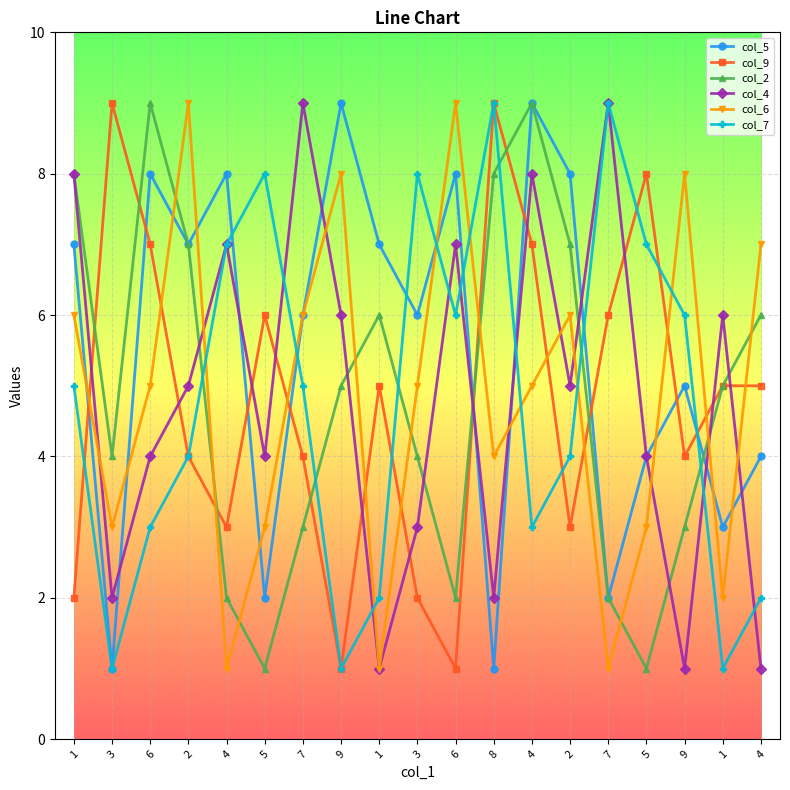

How many series are shown in this chart?

6